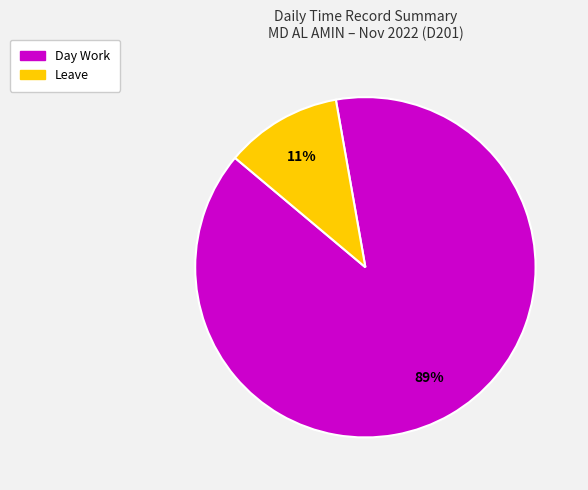

To the nearest percent, what is the difference between the largest and smallest slice percentages?

78%